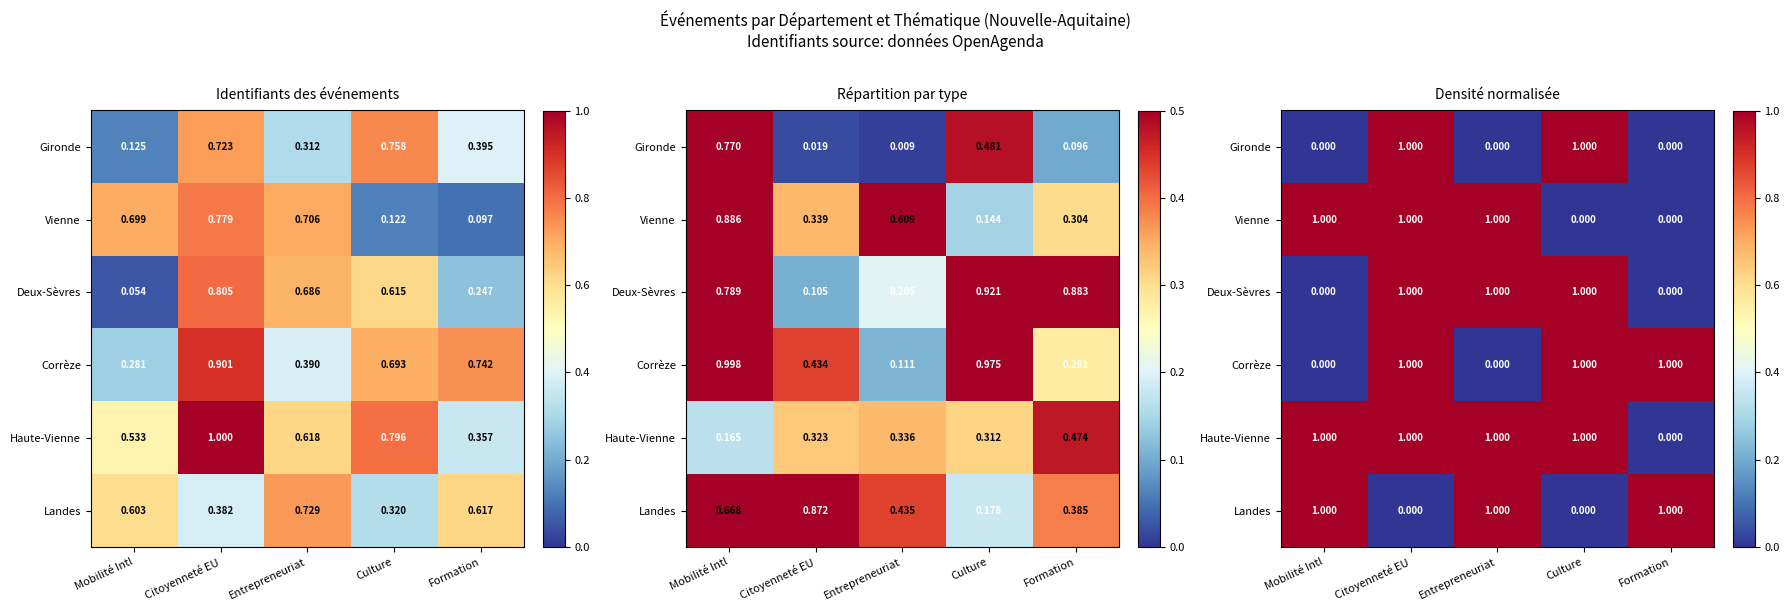

Count the Landes values in the range 0 to 1.

5